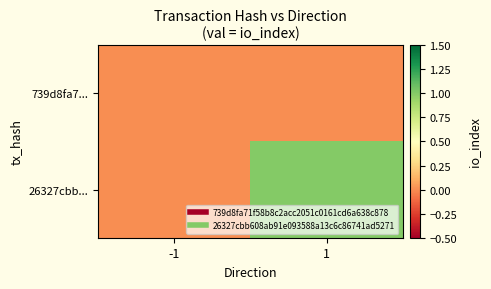

List the series in order of their overall mean, lowest first.

739d8fa7..., 26327cbb...